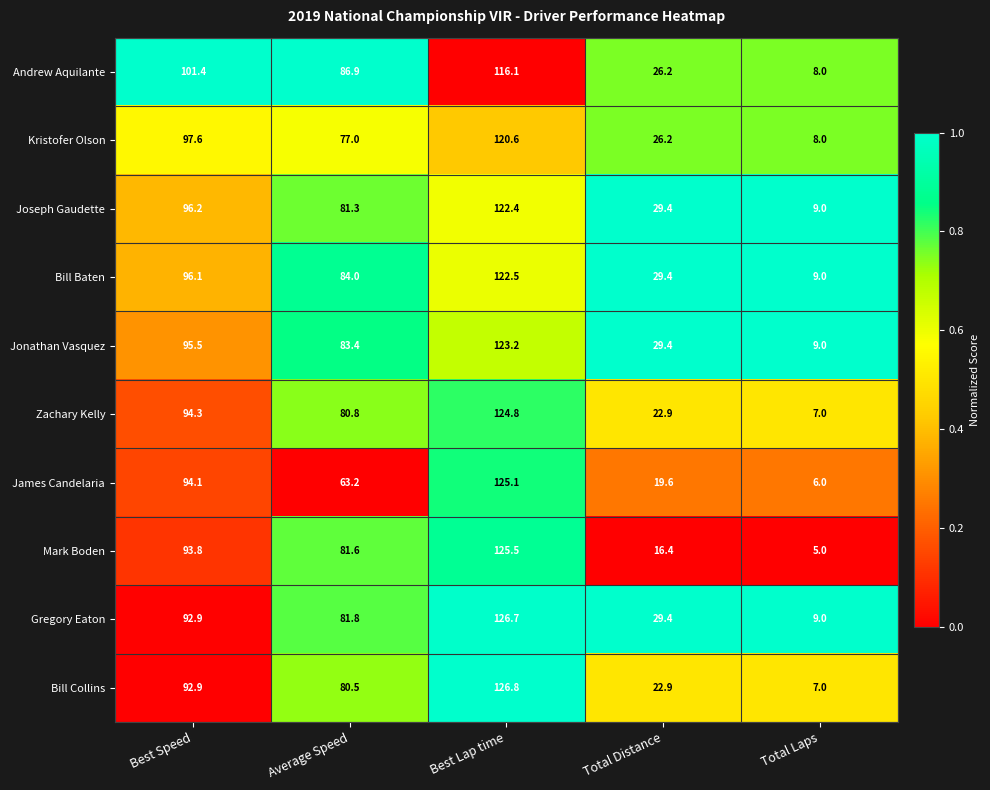

What is the difference between the Zachary Kelly values at Best Lap time and Best Speed?

30.5